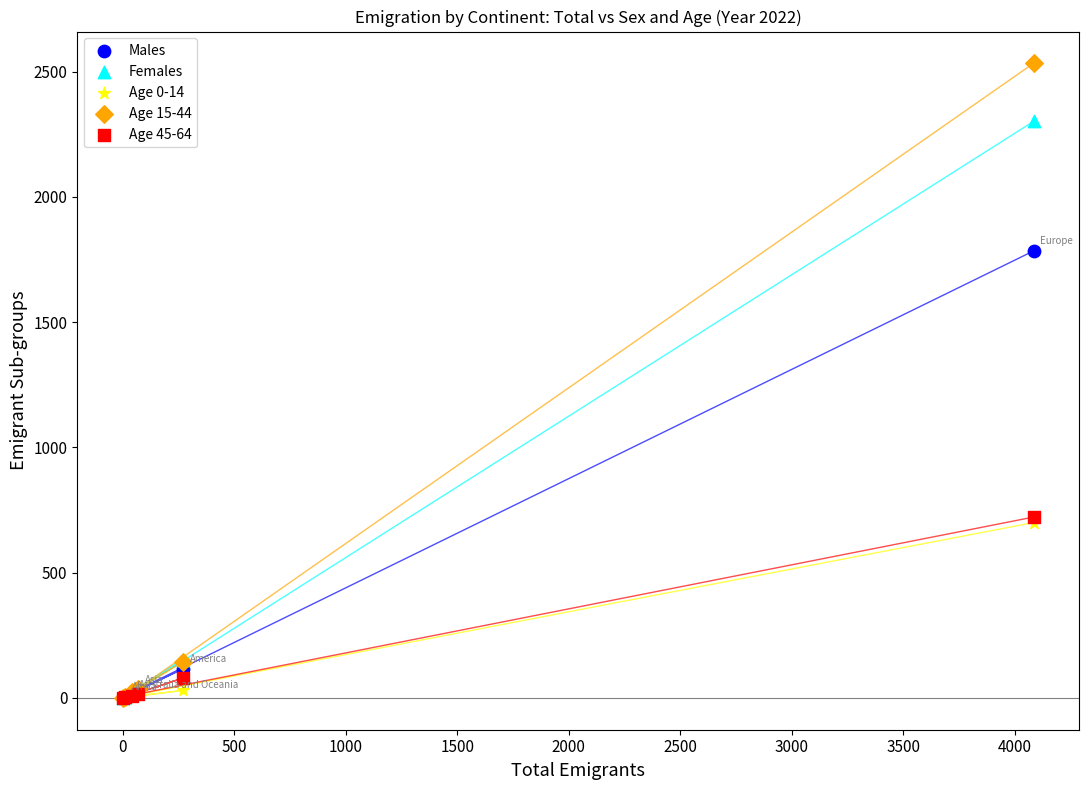

What are all the series names shown in the legend?

Males, Females, Age 0-14, Age 15-44, Age 45-64